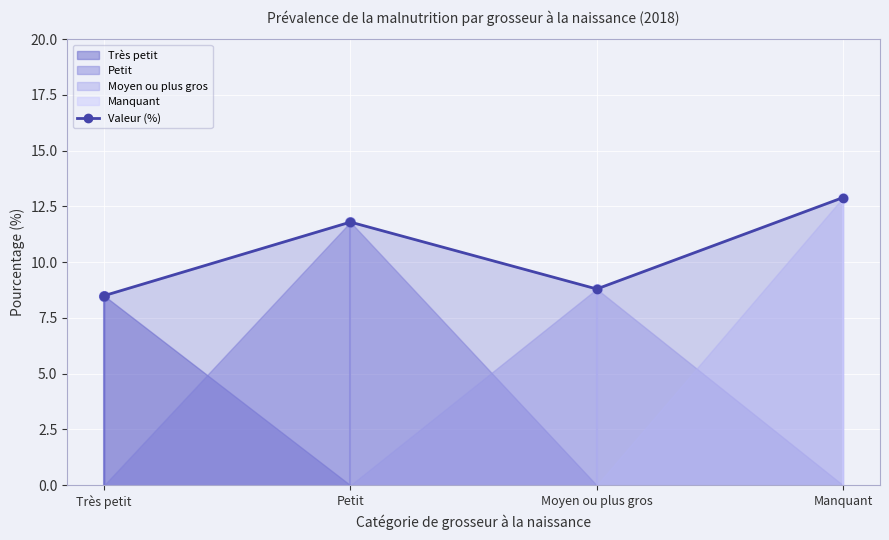

What is the difference between the maximum and minimum values?

4.4